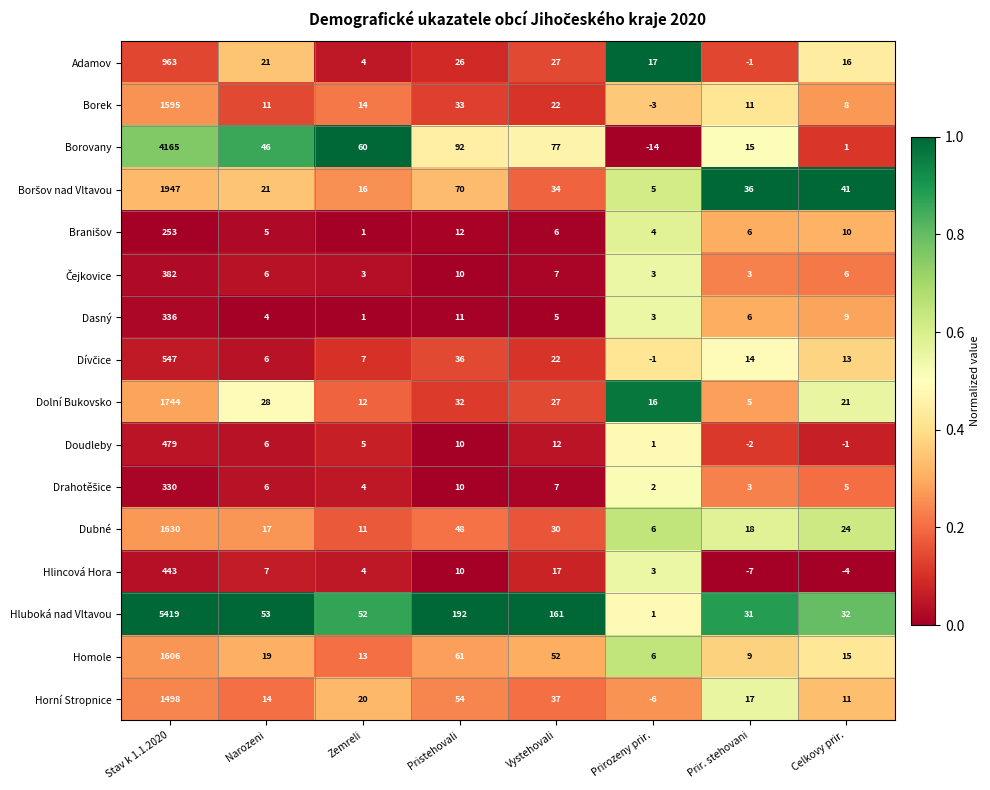

True or false: Dubné has a value of 18 at Prir. stehovani.

True